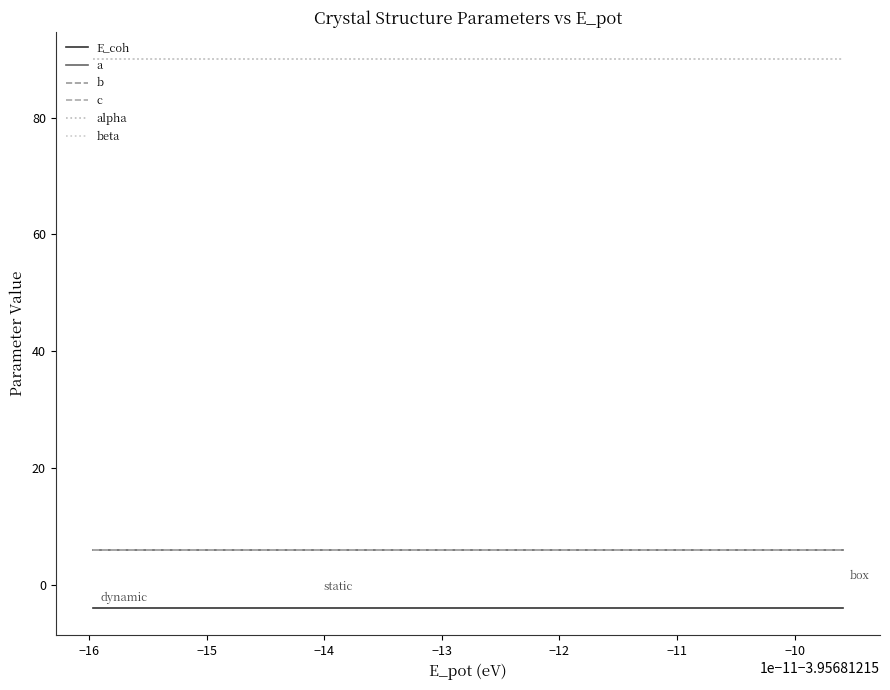

Is this an area chart (filled region under the line)?

No